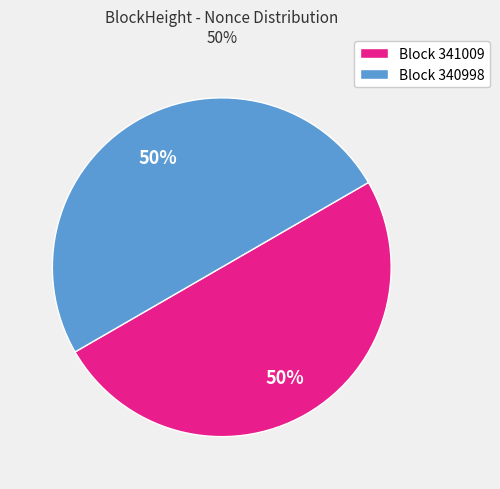

True or false: Block 340998 accounts for 41% of the total.

False